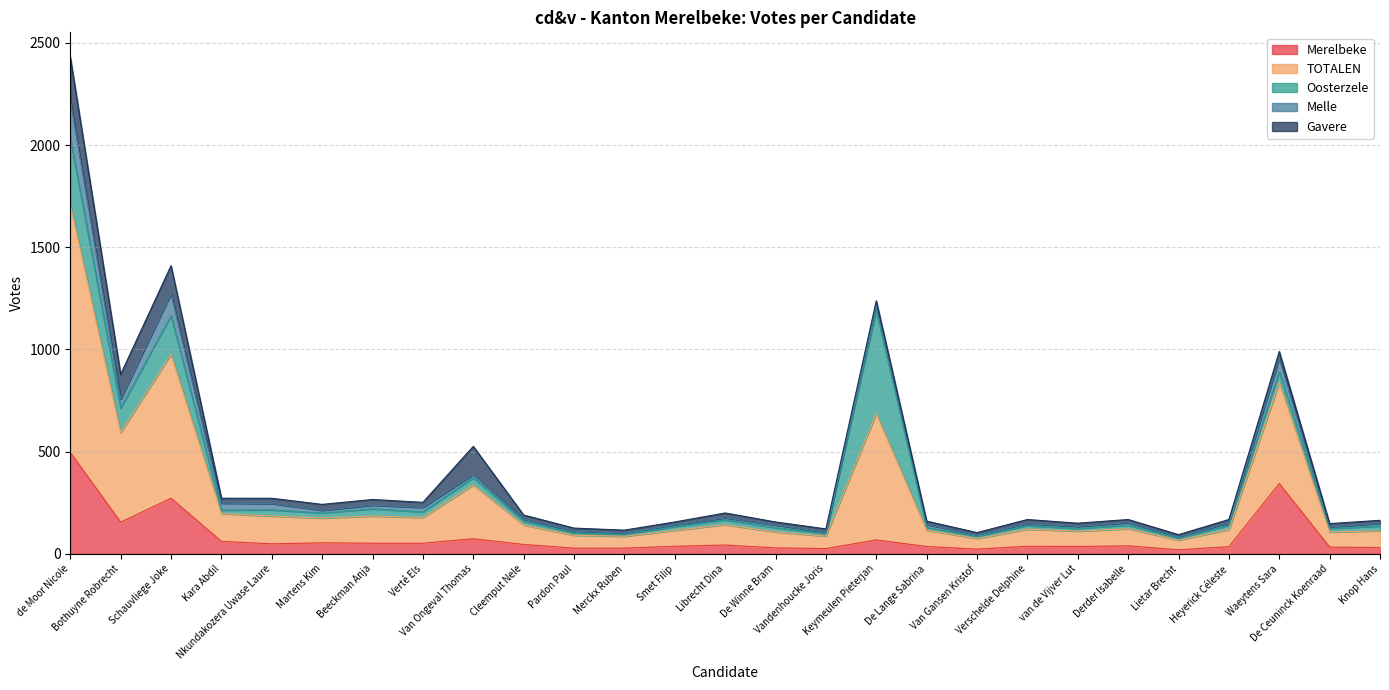

At how many categories does at least one series exceed 1122?

1